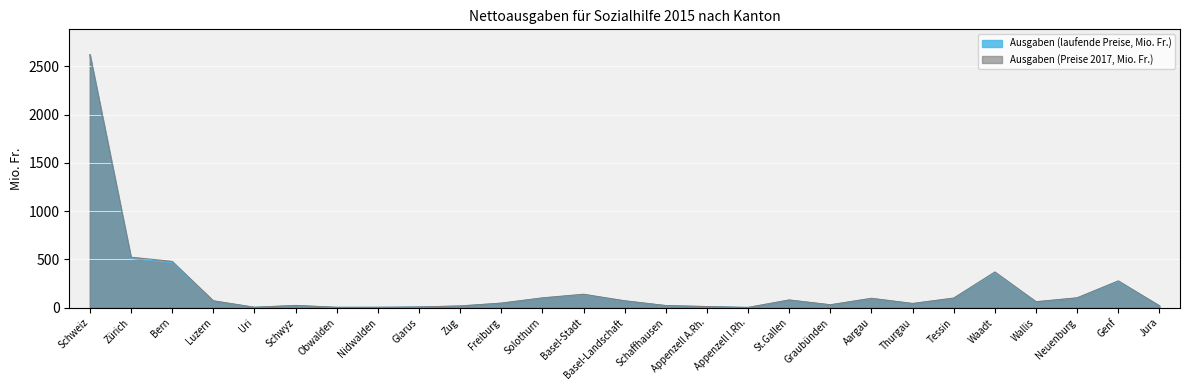

At which label is Ausgaben (Preise 2017, Mio. Fr.) closest to 1311?

Zürich